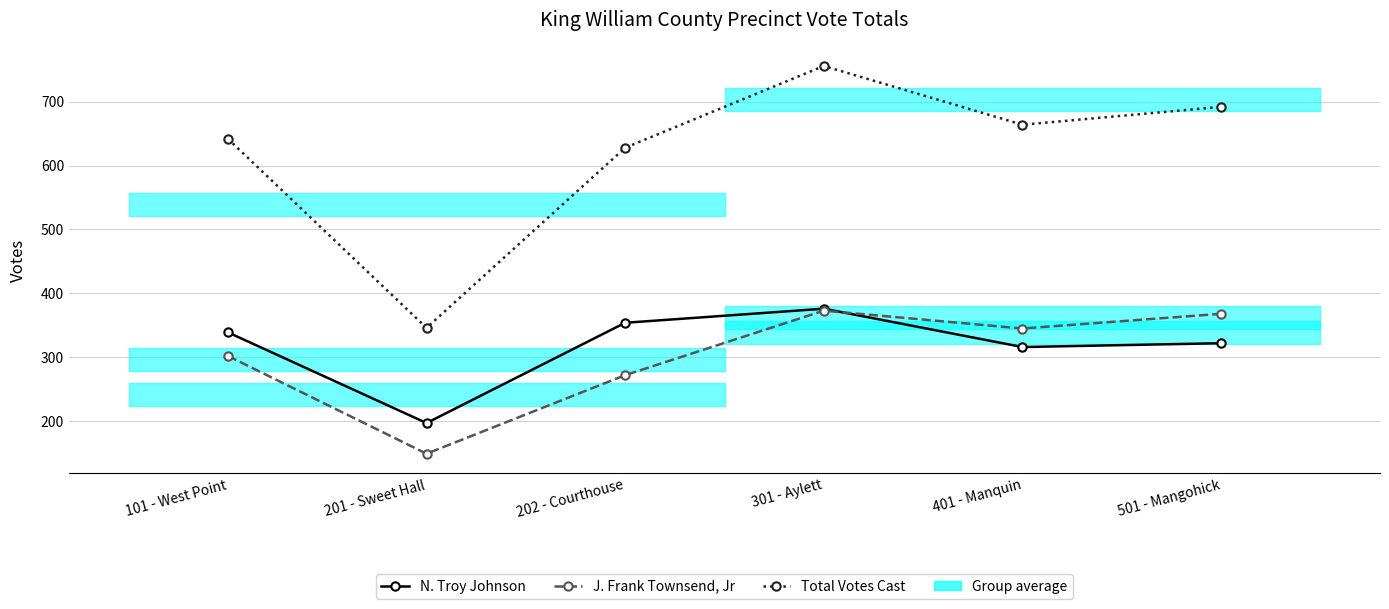

Count the number of data series in this chart.

3